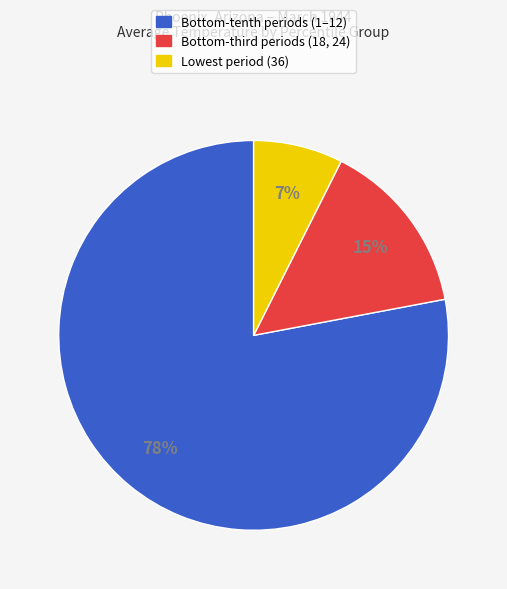

Does any single category account for the majority?

Yes